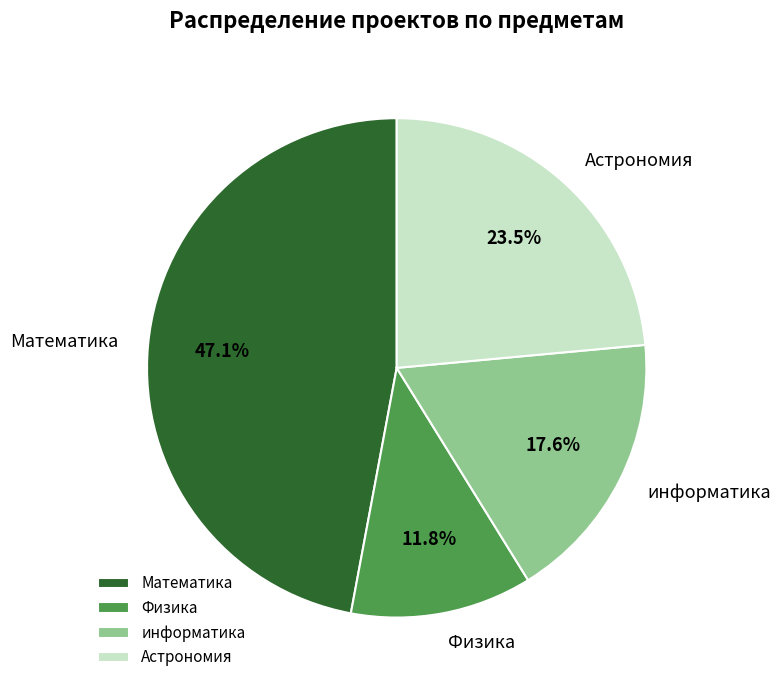

To the nearest percent, what is the combined percentage of Физика and Математика?

59%